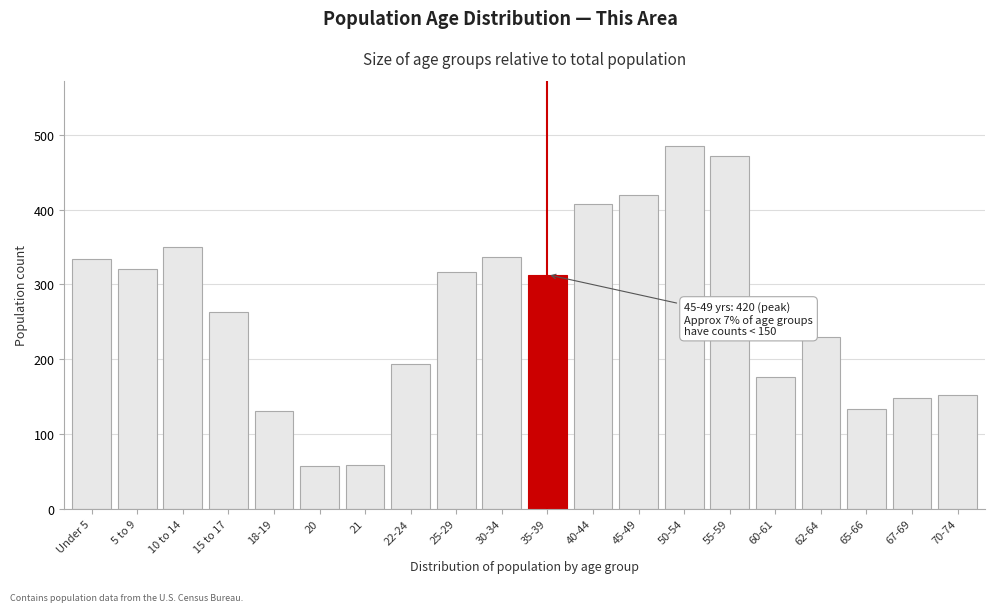

What is the sum of the values at 70-74 and 67-69?

300